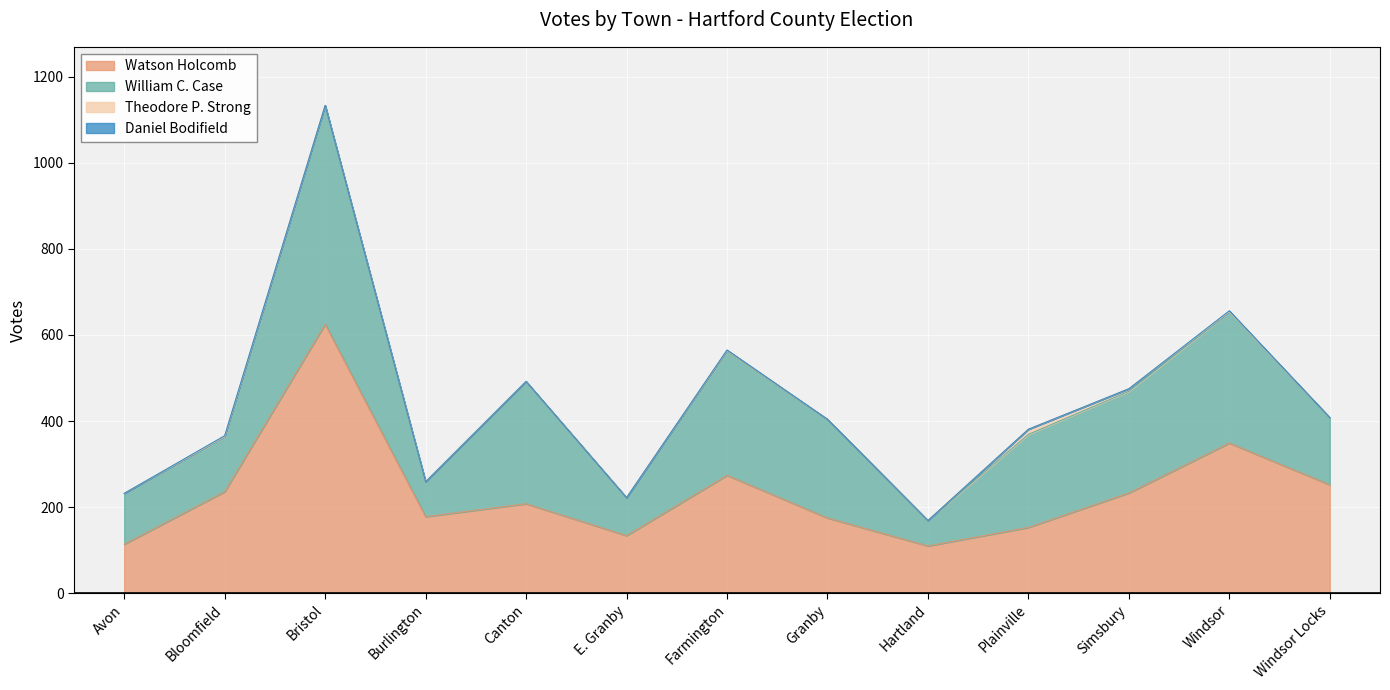

At which label does William C. Case first exceed 216?

Bristol